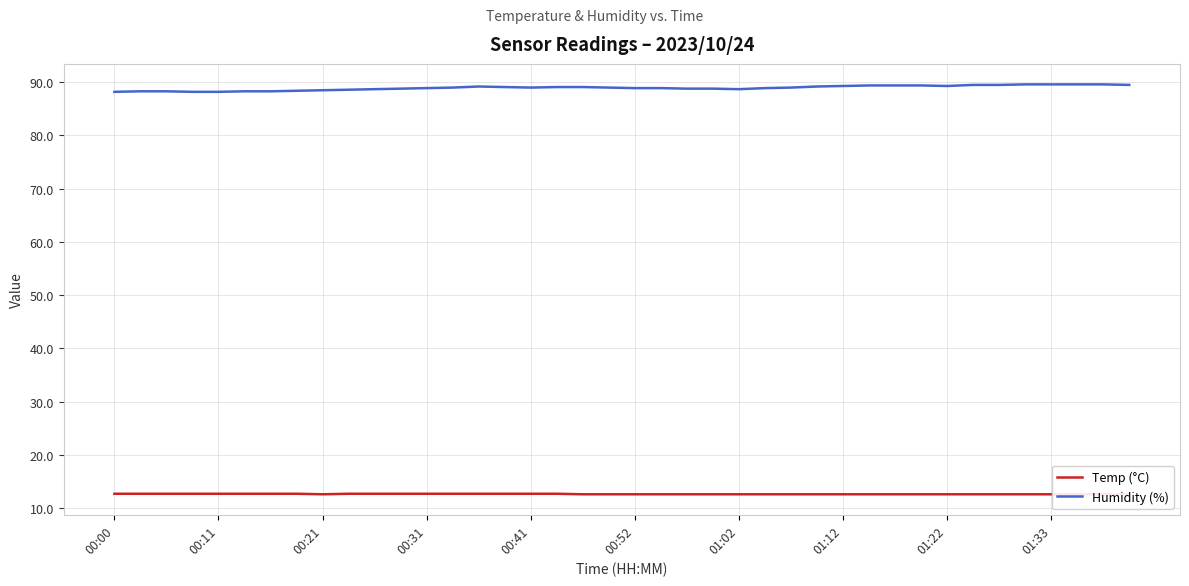

What is the difference between the Humidity (%) values at 37 and 15?

0.5